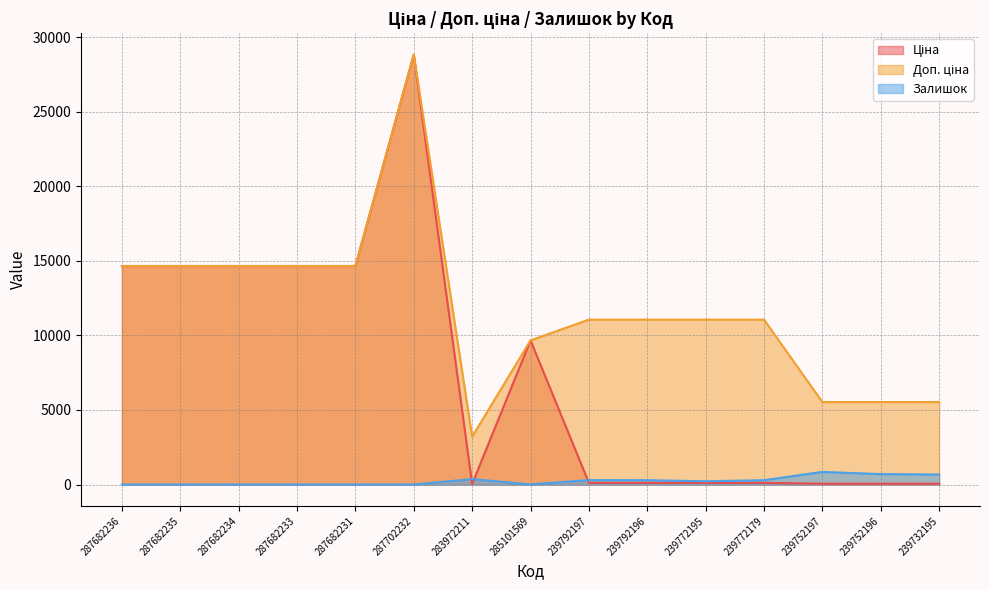

How many distinct data groups are displayed?

3